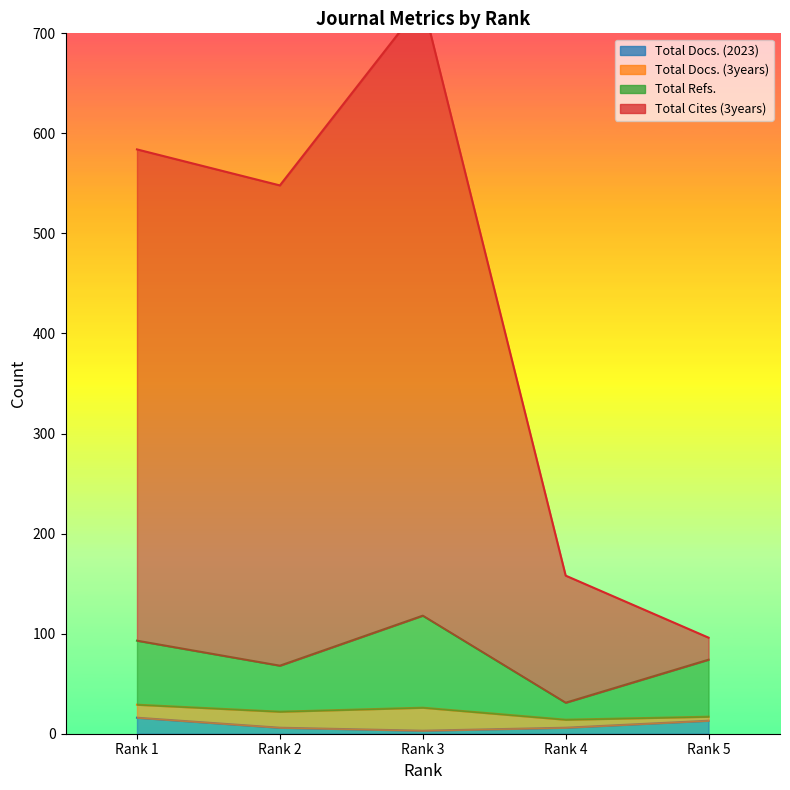

Is it true that Total Docs. (2023) equals 6 at Rank 4?

True